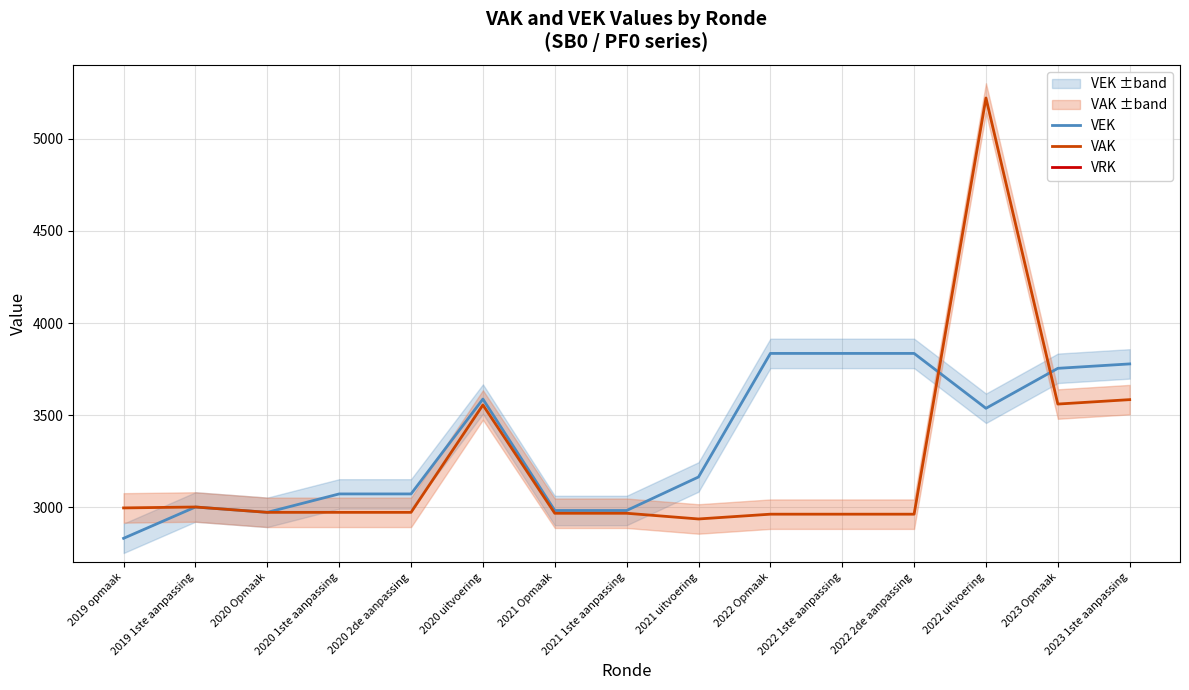

What position from the right is 2022 1ste aanpassing?

5